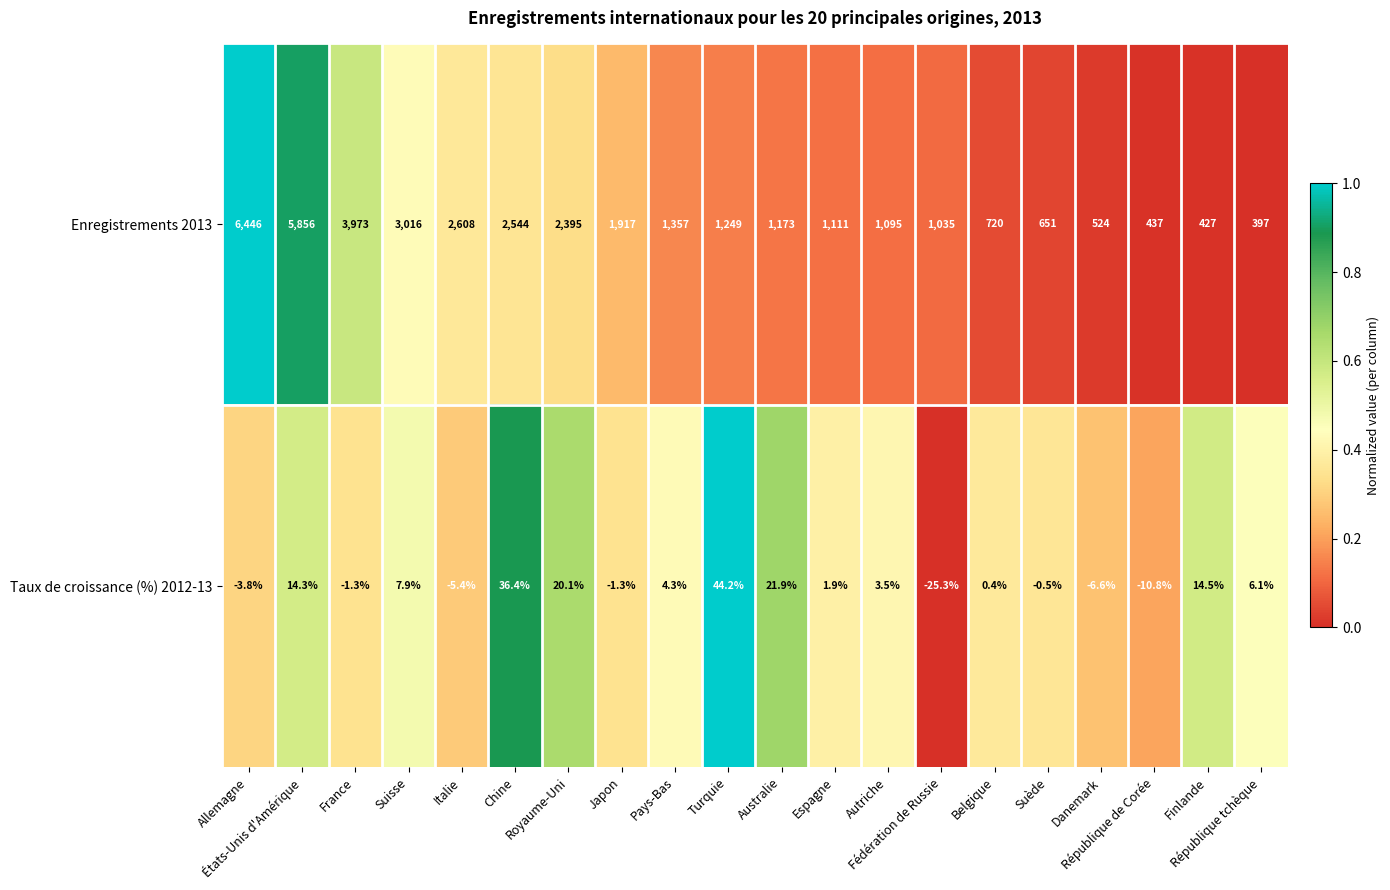

What is the difference between the highest and lowest values at Finlande?

412.5